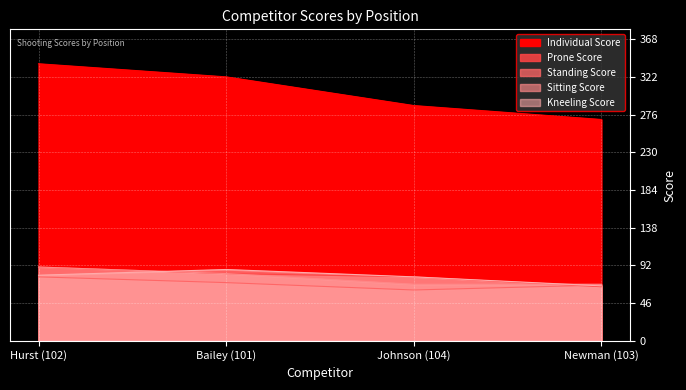

Which series changed the most between Bailey (101) and Newman (103)?

Individual Score